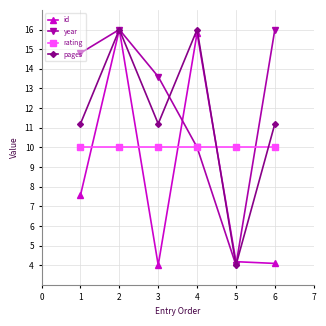

How many lines are shown in the chart?

4